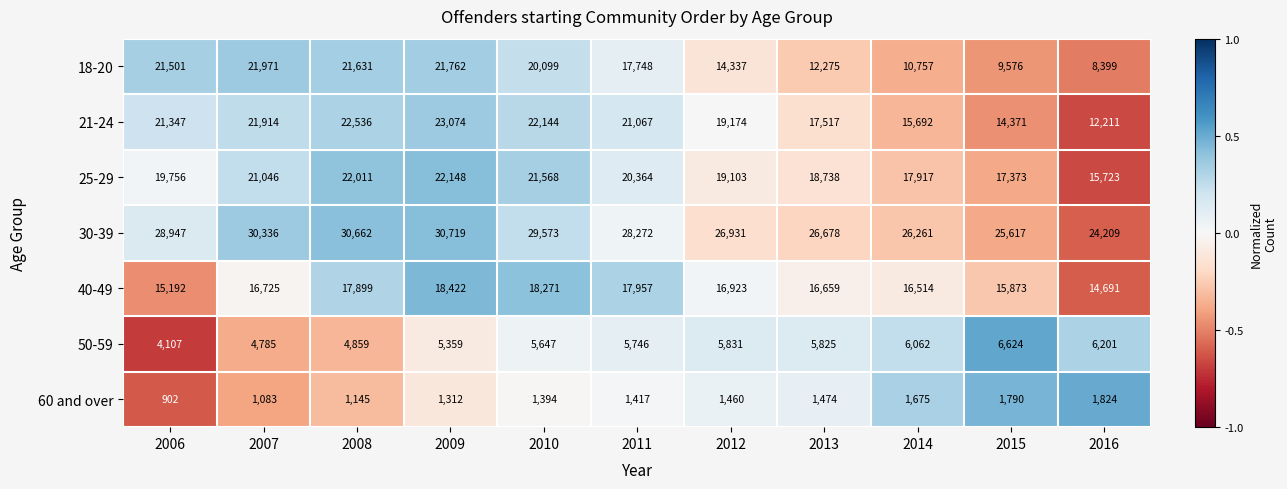

What is the difference between the second highest and second lowest values in the 18-20 series?

12186